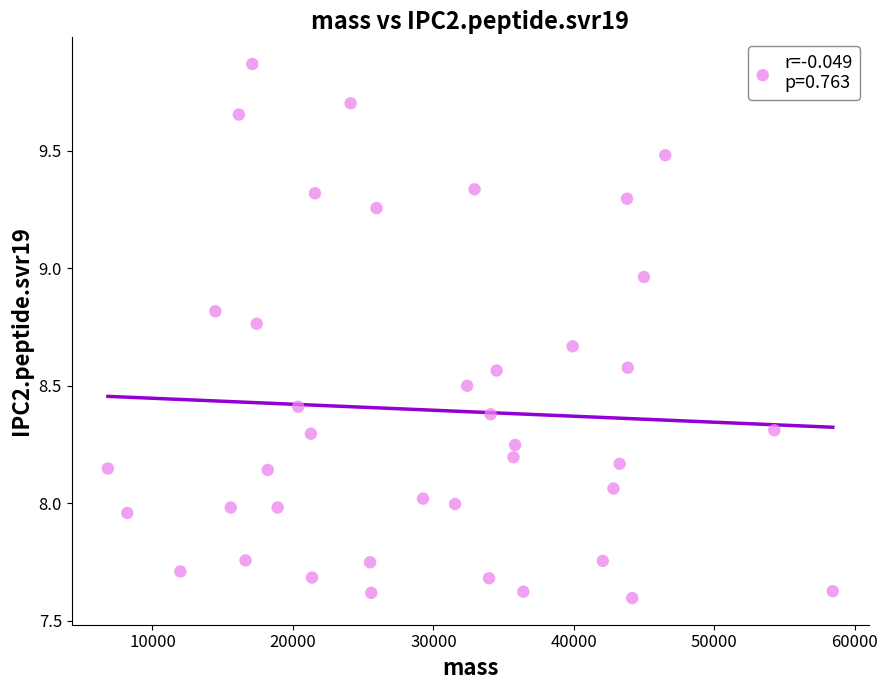

What is the range of Y values (max minus min)?

2.3